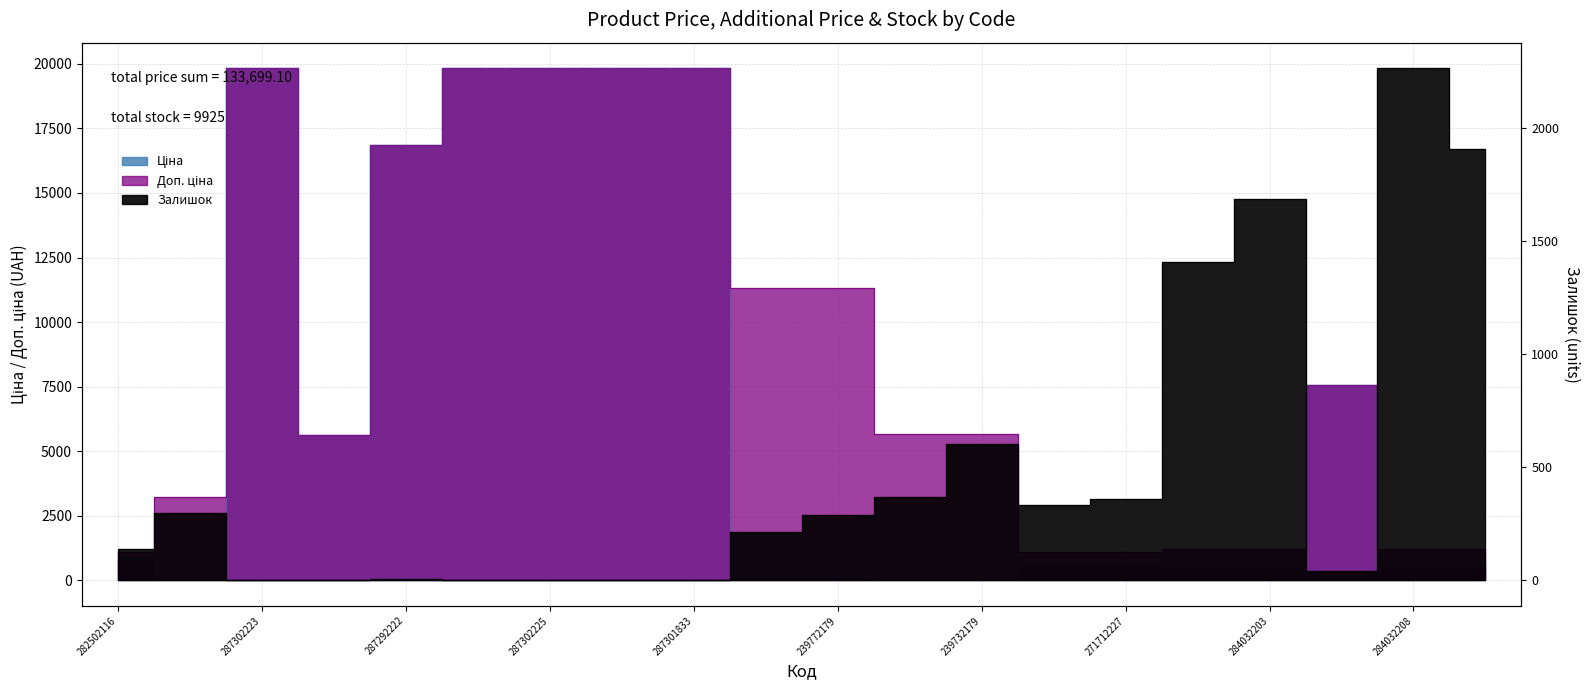

Between which two adjacent categories do Залишок and Ціна first intersect?

282502116 and 283972211